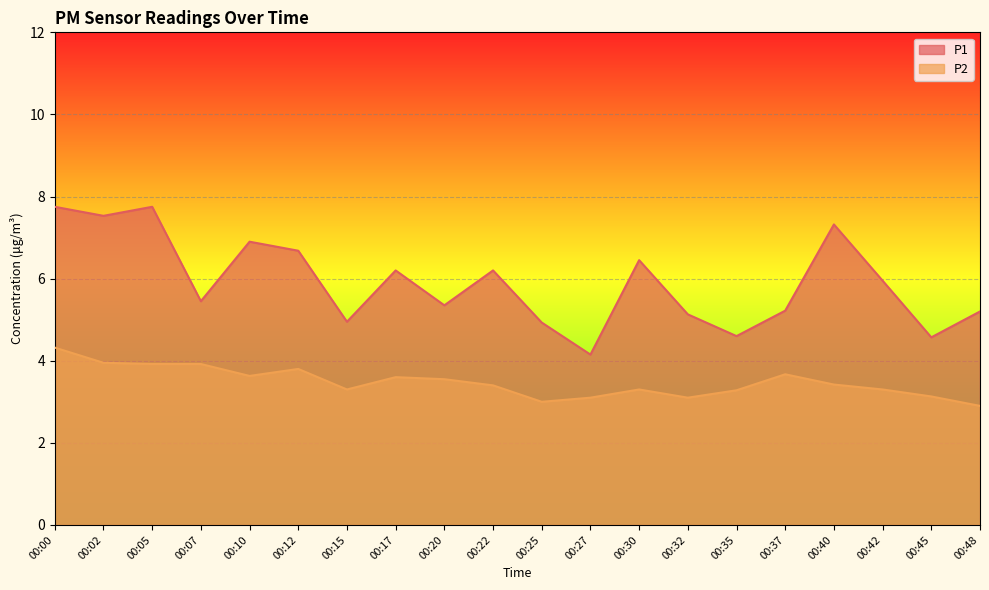

How many lines are shown in the chart?

2